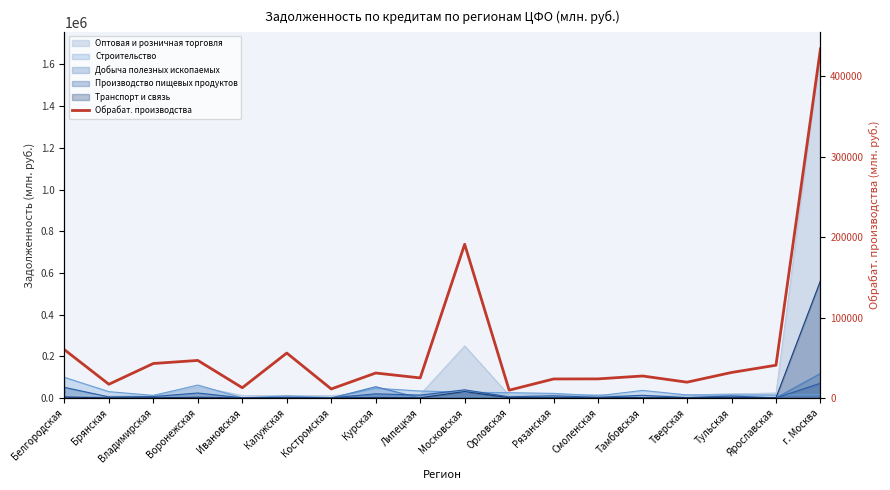

What is the approximate value at Владимирская?

43034